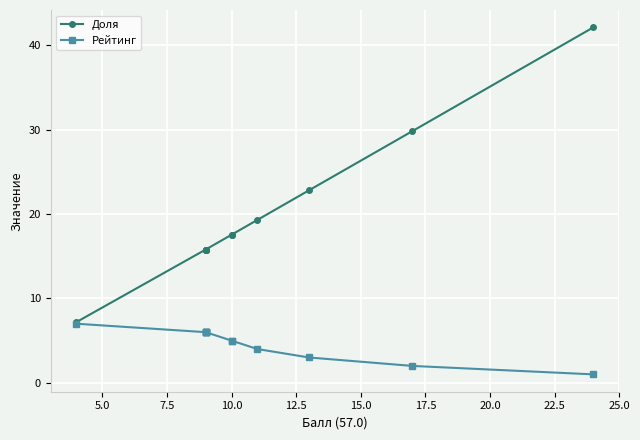

What are all the series names shown in the legend?

Доля, Рейтинг